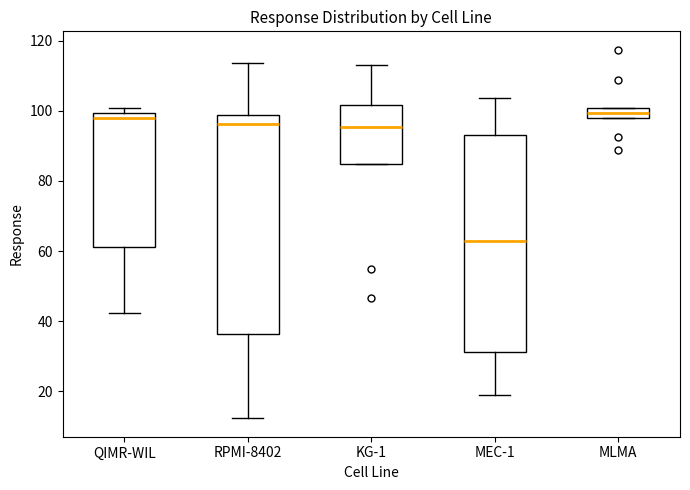

Reading left to right, transcribe this box plot: for each box, give where its median line is, the range the box spans, and where its two whiskers end, as read against the y-axis. The values are not printed on the chart, so give them approximately, as read against the axis.

QIMR-WIL: median 98, box 62 to 100, whiskers 42 to 100 (just above the box's upper edge)
RPMI-8402: median 96, box 36 to 98, whiskers 12 to 114
KG-1: median 96, box 84 to 102, whiskers 84 to 114
MEC-1: median 62, box 32 to 94, whiskers 18 to 104
MLMA: median 100 (inside the box), box 98 to 100, whiskers 98 to 100